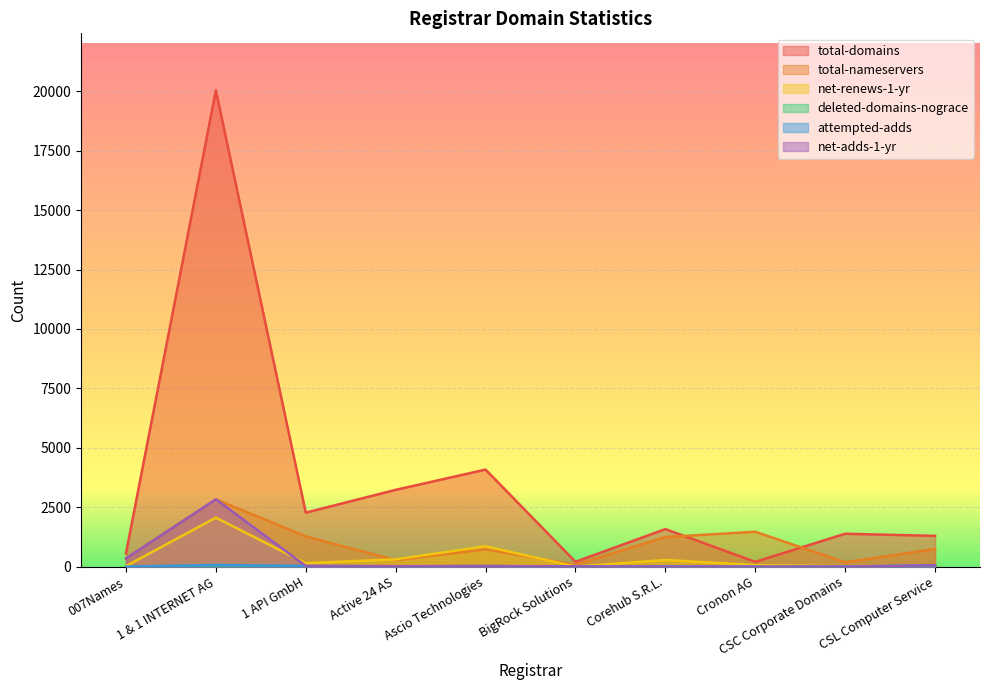

True or false: total-domains and net-renews-1-yr intersect in this chart.

False